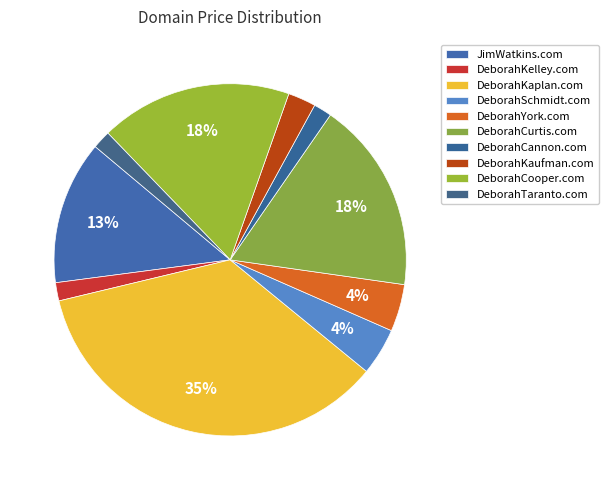

Count the number of slices in the pie.

10